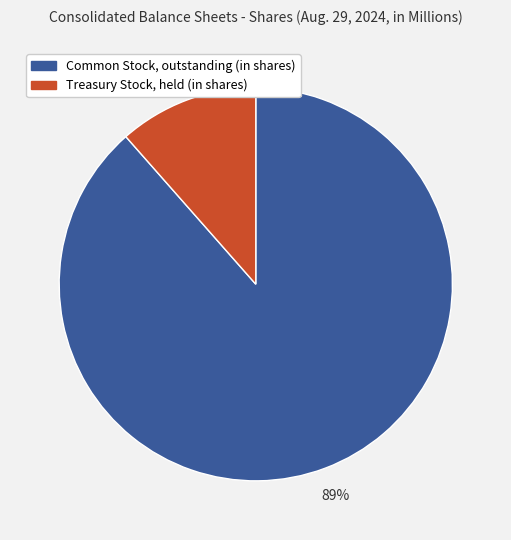

Is it true that Treasury Stock, held (in shares) is 23% of the pie?

False